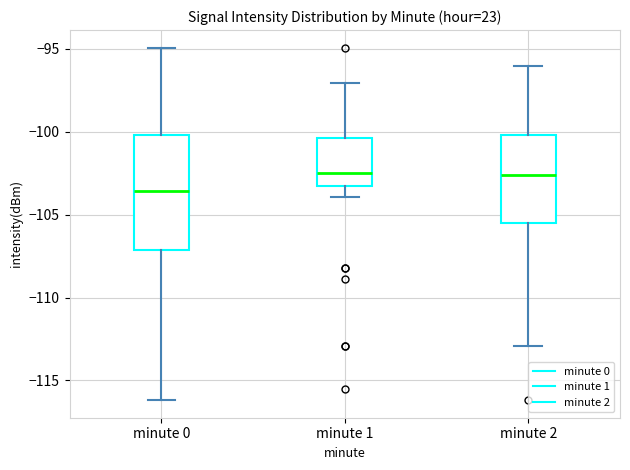

Reading left to right, transcribe this box plot: for each box, give where its median line is, the range the box spans, and where its two whiskers end, as read against the y-axis. The values are not printed on the chart, so give them approximately, as read against the axis.

minute 0: median -103.5, box -107.0 to -100.0, whiskers -116.0 to -95.0
minute 1: median -102.5, box -103.0 to -100.5, whiskers -104.0 to -97.0
minute 2: median -102.5, box -105.5 to -100.0, whiskers -113.0 to -96.0